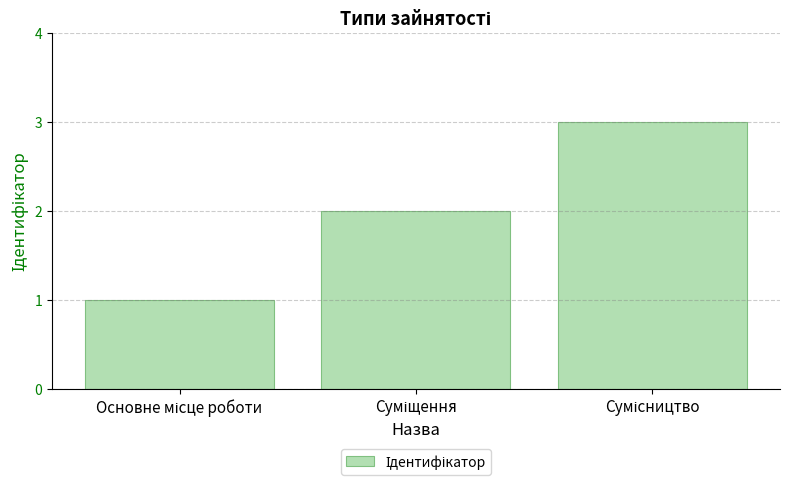

What is the minimum value shown in the chart?

1